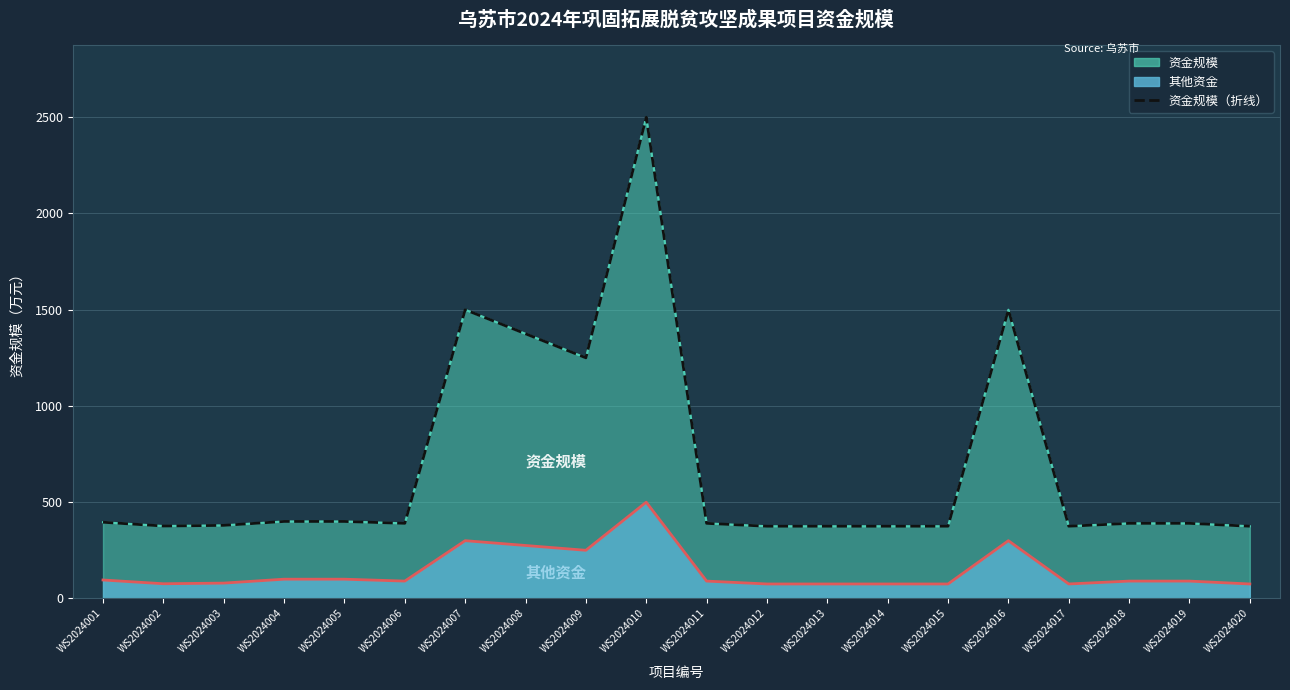

List the labels in order of value, smallest first.

WS2024012, WS2024013, WS2024014, WS2024015, WS2024017, WS2024020, WS2024002, WS2024003, WS2024006, WS2024011, WS2024018, WS2024019, WS2024001, WS2024005, WS2024004, WS2024009, WS2024008, WS2024007, WS2024016, WS2024010